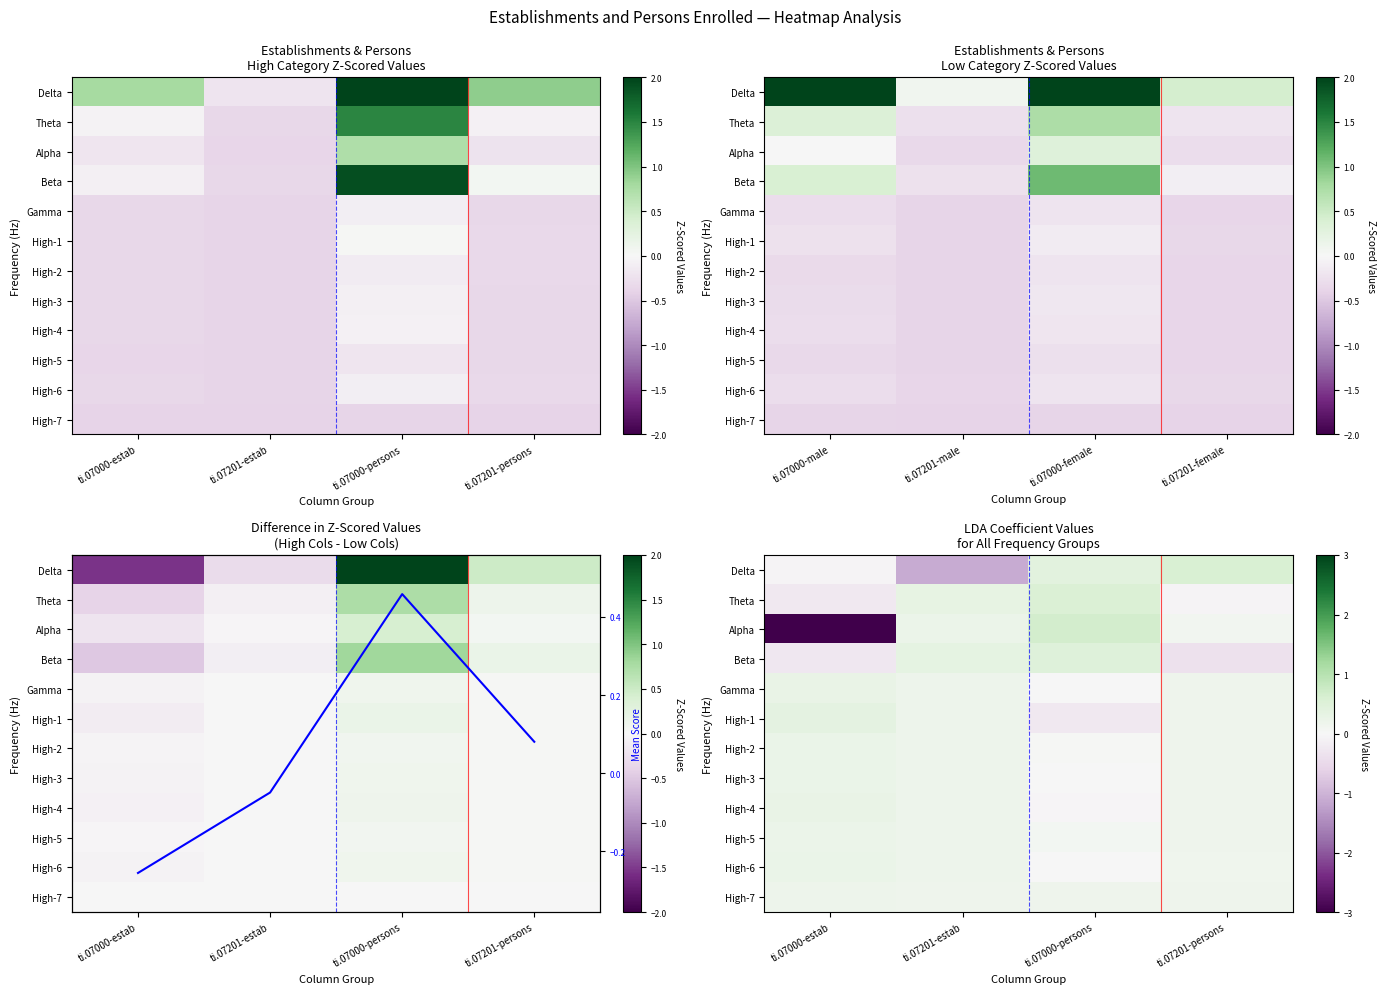

At ti.07000-persons, list the series in order from largest to smallest.

Alpha, Theta, Beta, Delta, High-7, High-5, High-2, High-6, Gamma, High-3, High-4, High-1